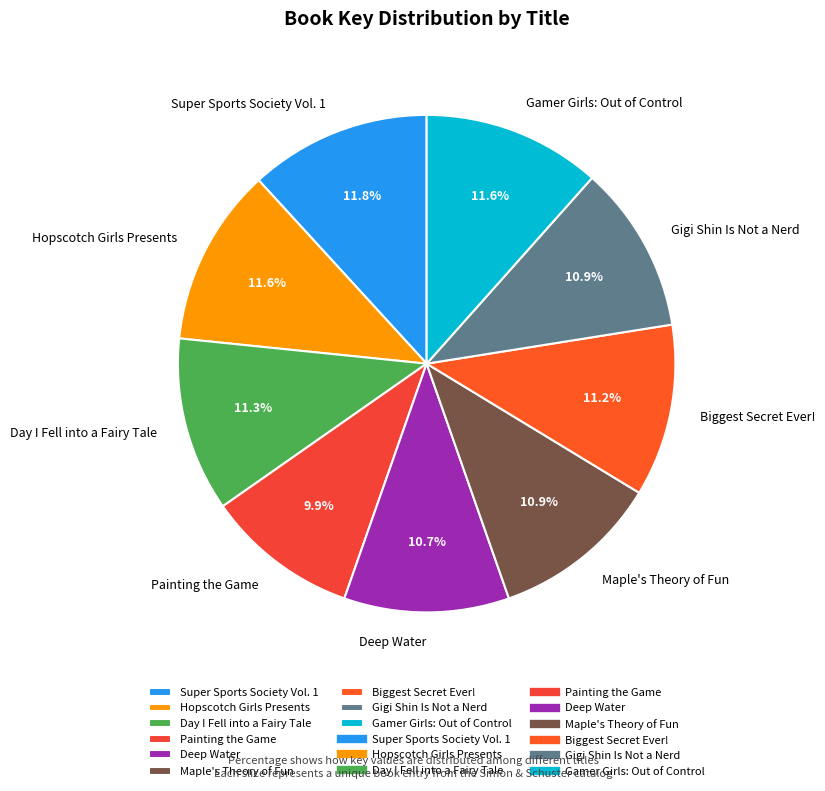

To the nearest percent, what is the average slice percentage?

11%